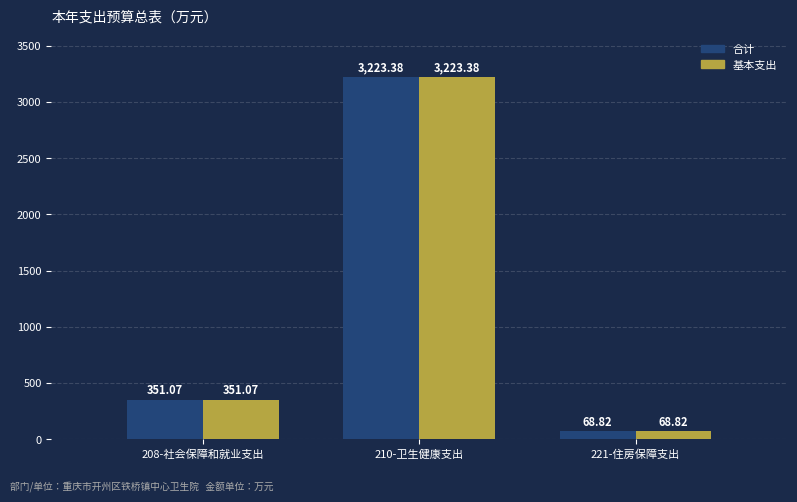

How many series are shown in this chart?

2